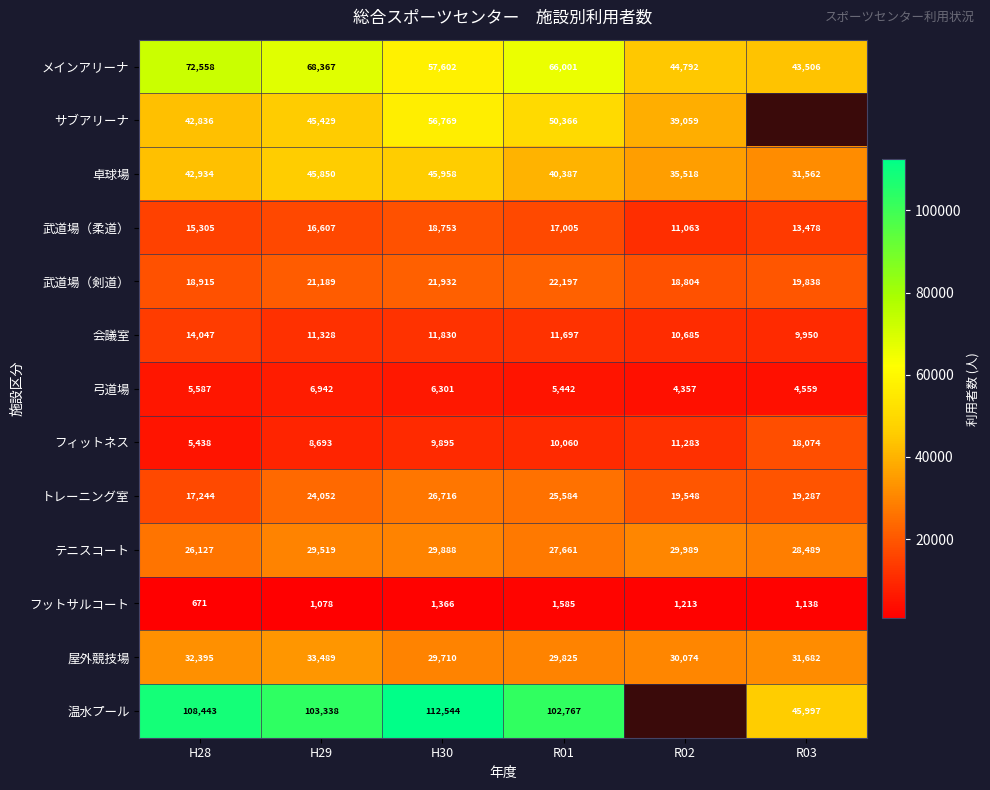

What is the sum of the 温水プール values at R01 and R03?

148764